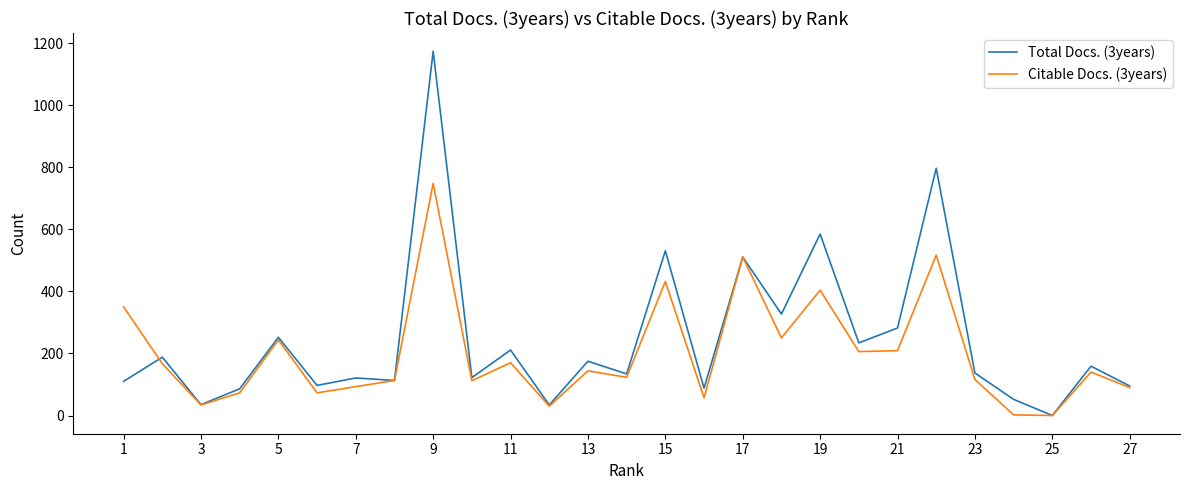

In Total Docs. (3years), how many points are lower than both neighbors (excluding endpoints)?

10